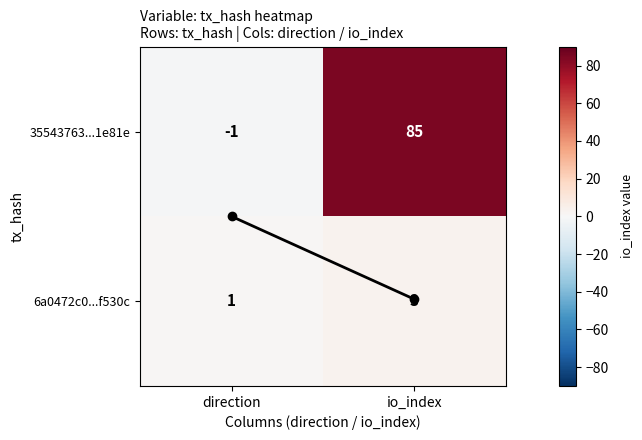

At which category does the chart reach its minimum across all series?

direction